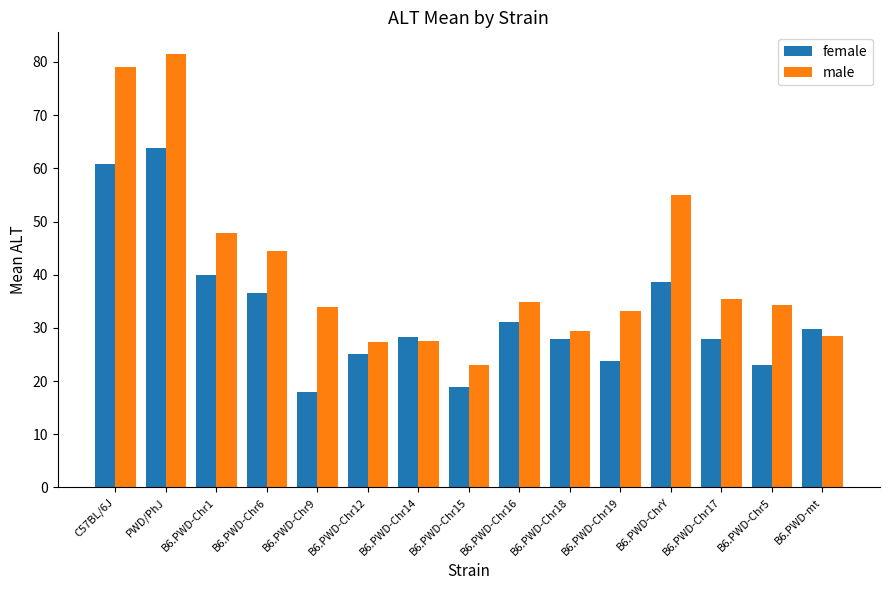

What is the sum of all male values?

615.2